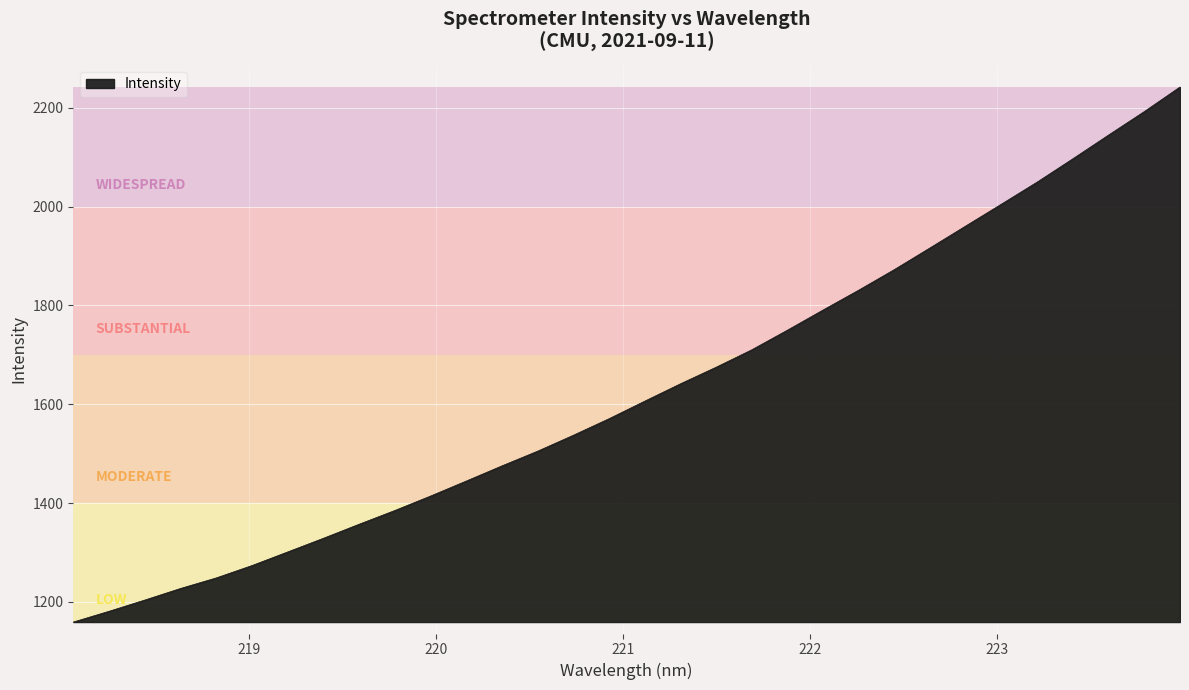

What is the smallest value displayed?

1159.4